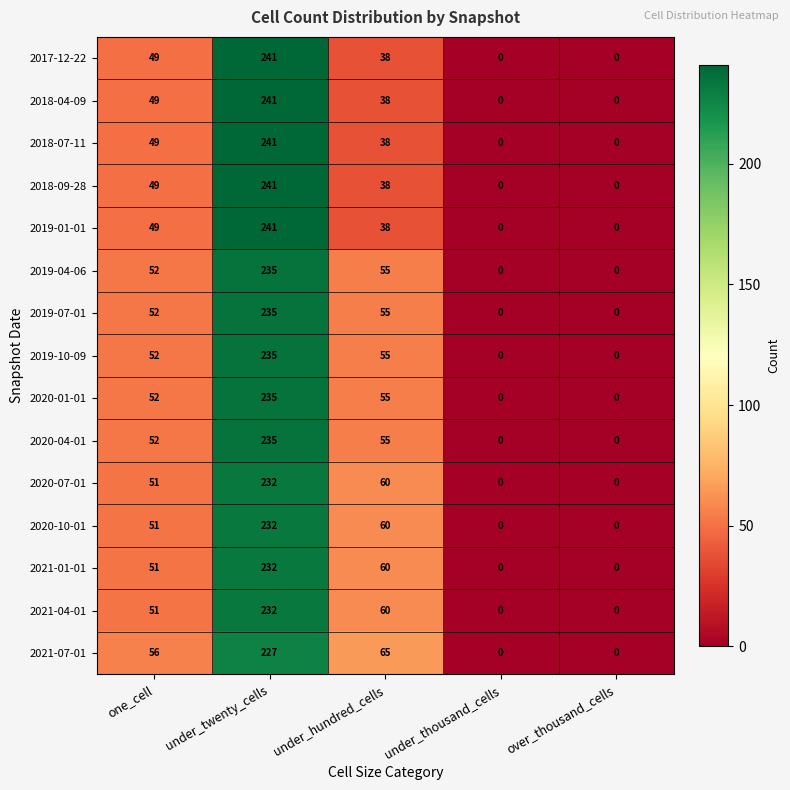

What is the difference between the highest and lowest values at under_twenty_cells?

14